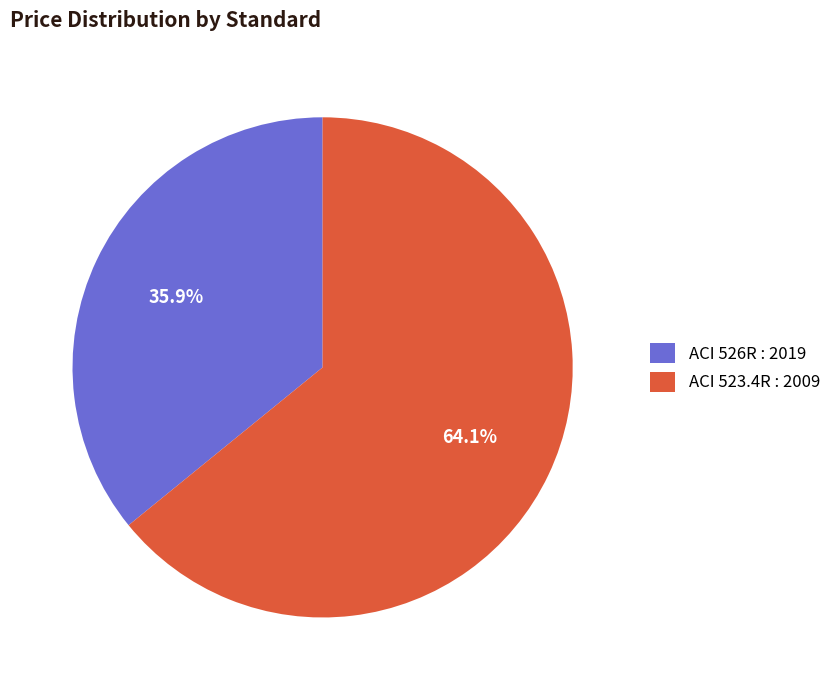

What is the largest slice in the pie chart?

ACI 523.4R : 2009